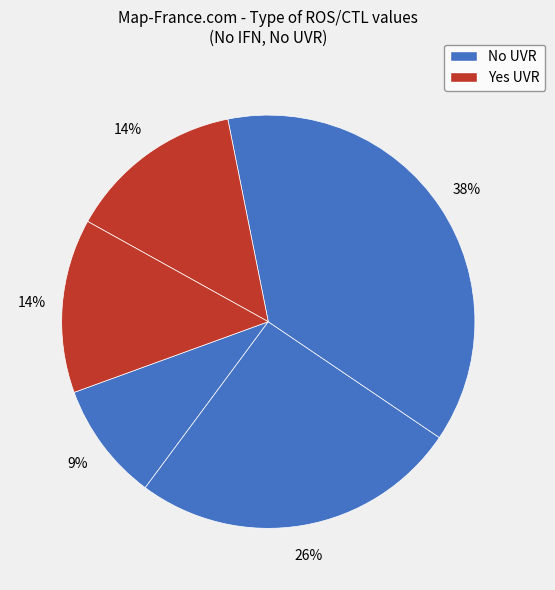

Is there a majority slice in this chart?

No